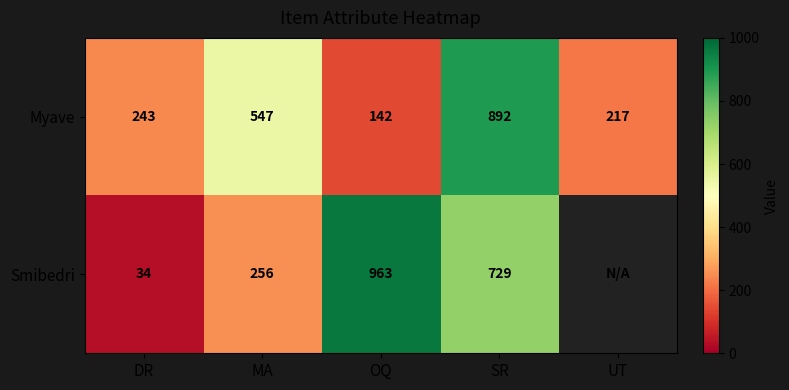

What is the greatest value displayed?

963.0